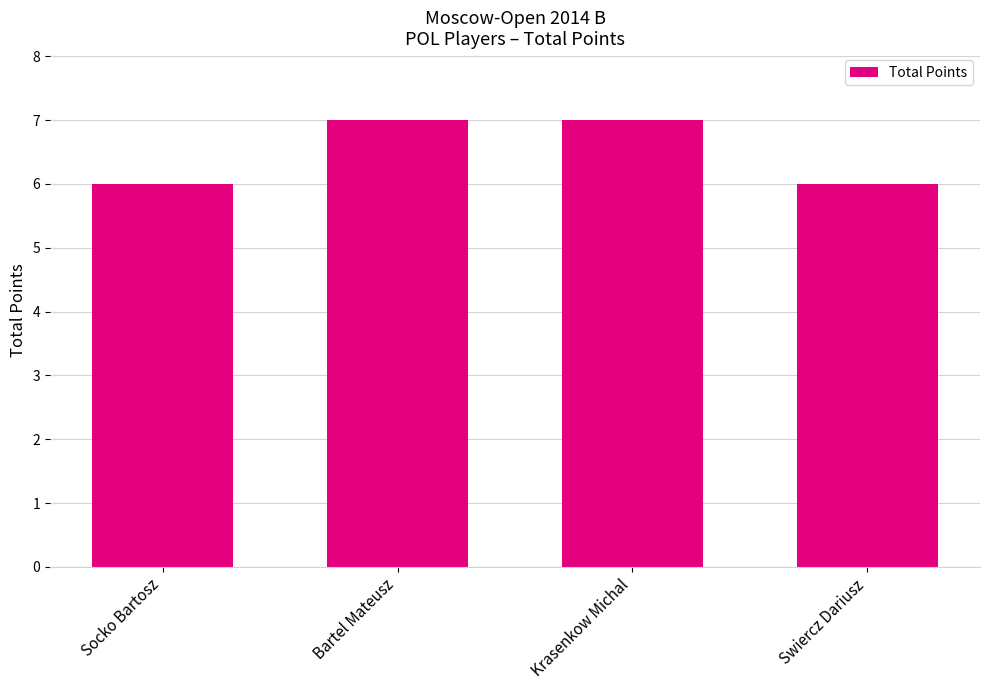

What position from the right is Krasenkow Michal?

2